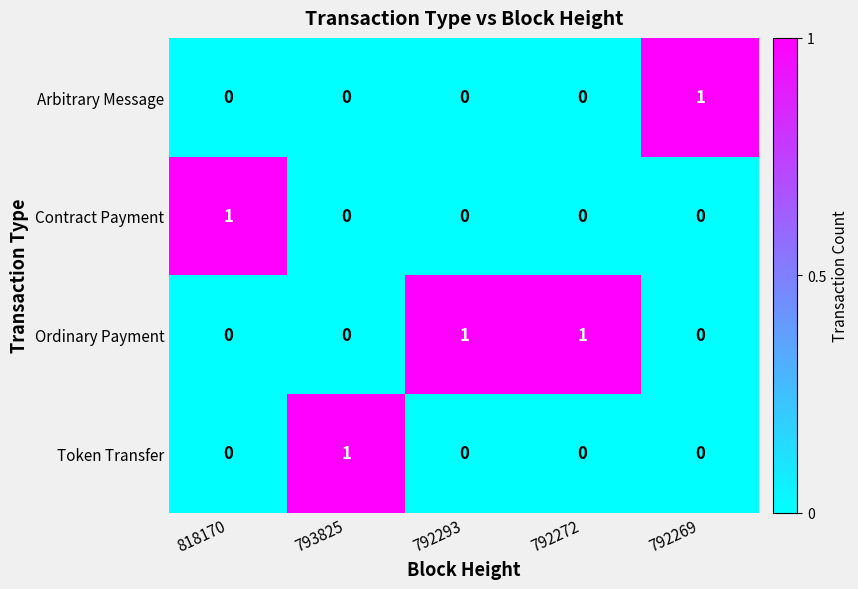

How many series are shown in this chart?

4